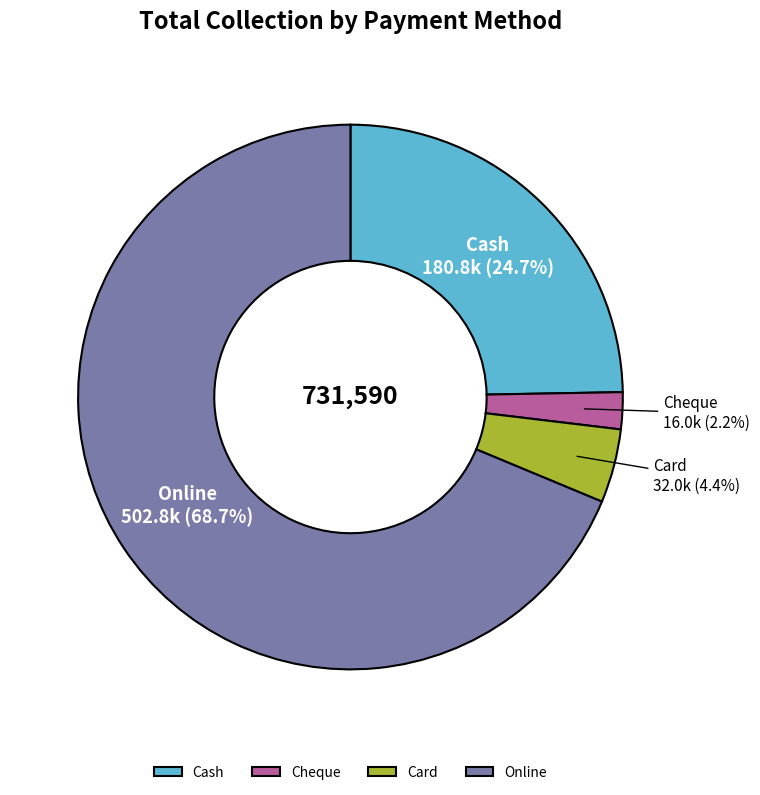

Between Online and Cheque, which is larger?

Online